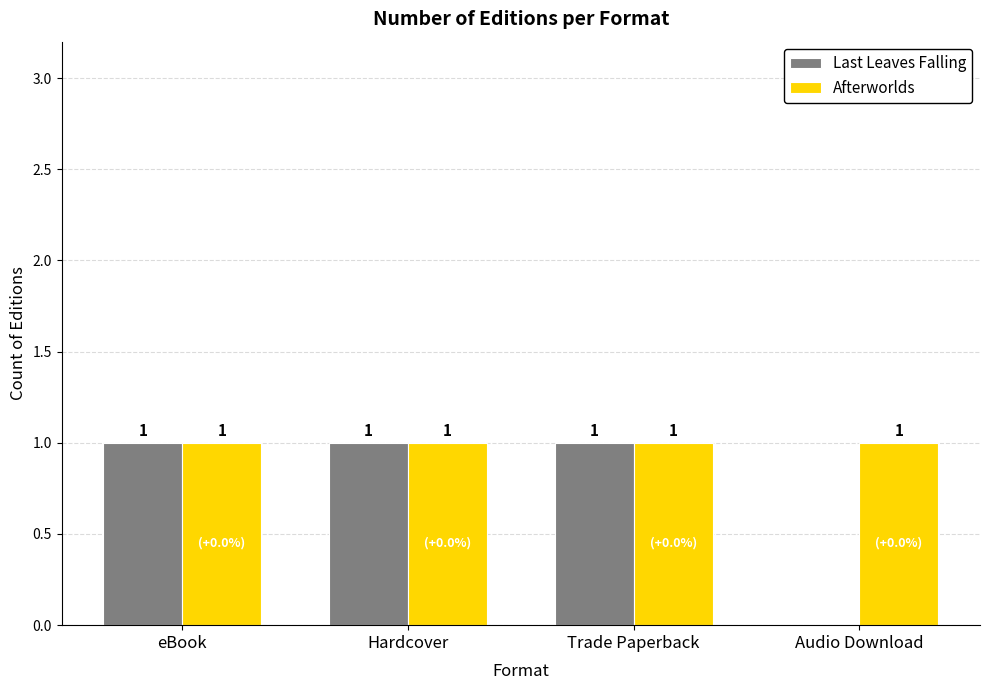

At which label is Last Leaves Falling closest to 0?

Audio Download